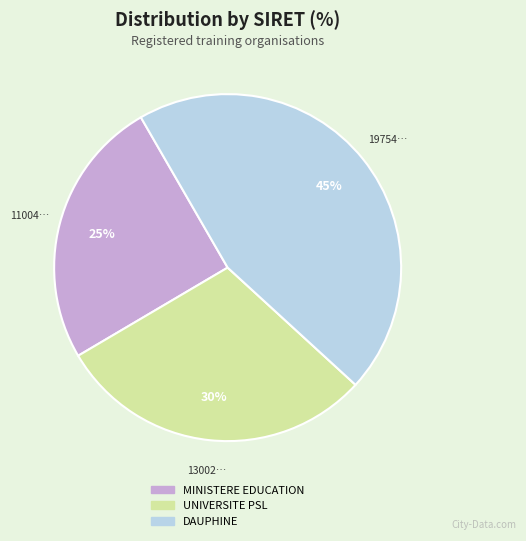

Does any single category account for the majority?

No